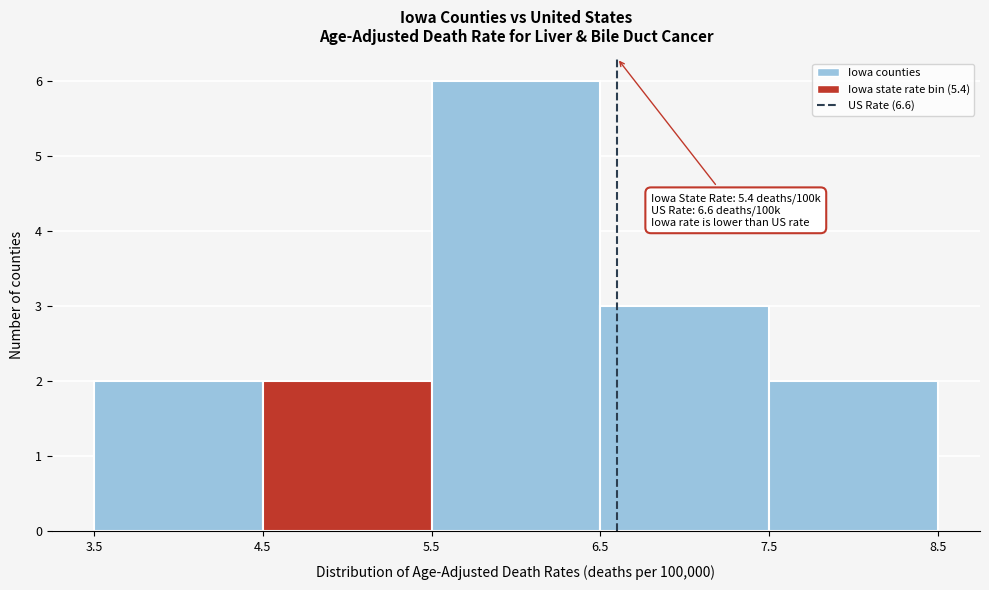

Over which range of the x-axis is the bar tallest?

5.5 to 6.5